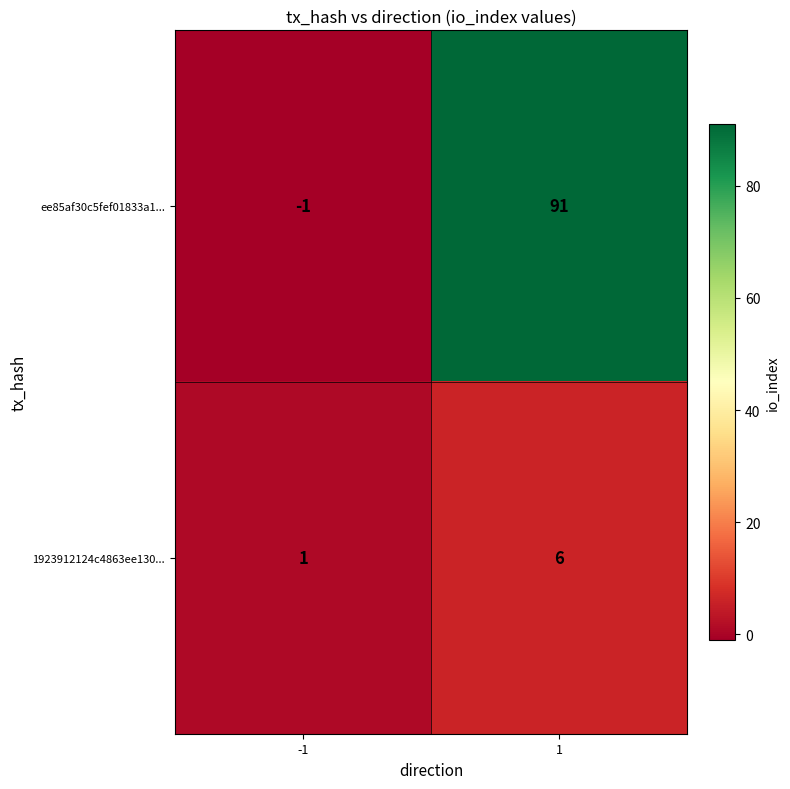

Which category has the highest value across all series?

1